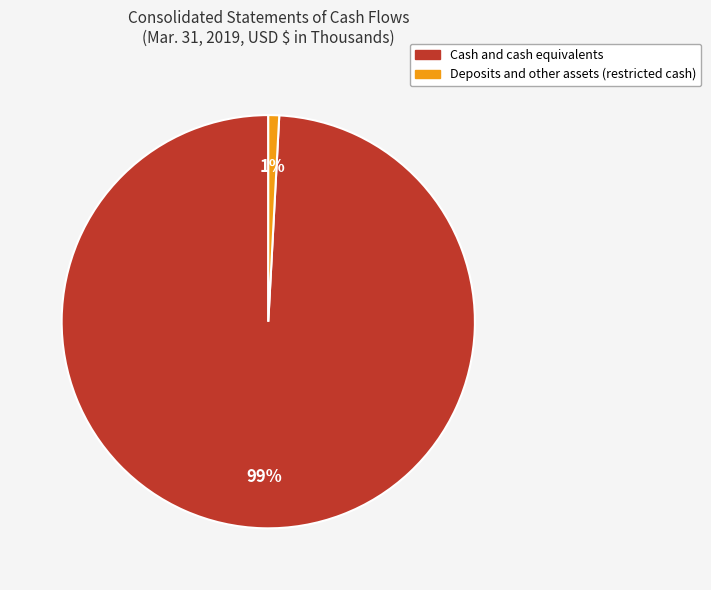

Which category has the smallest portion of the pie?

Deposits and other assets (restricted cash)